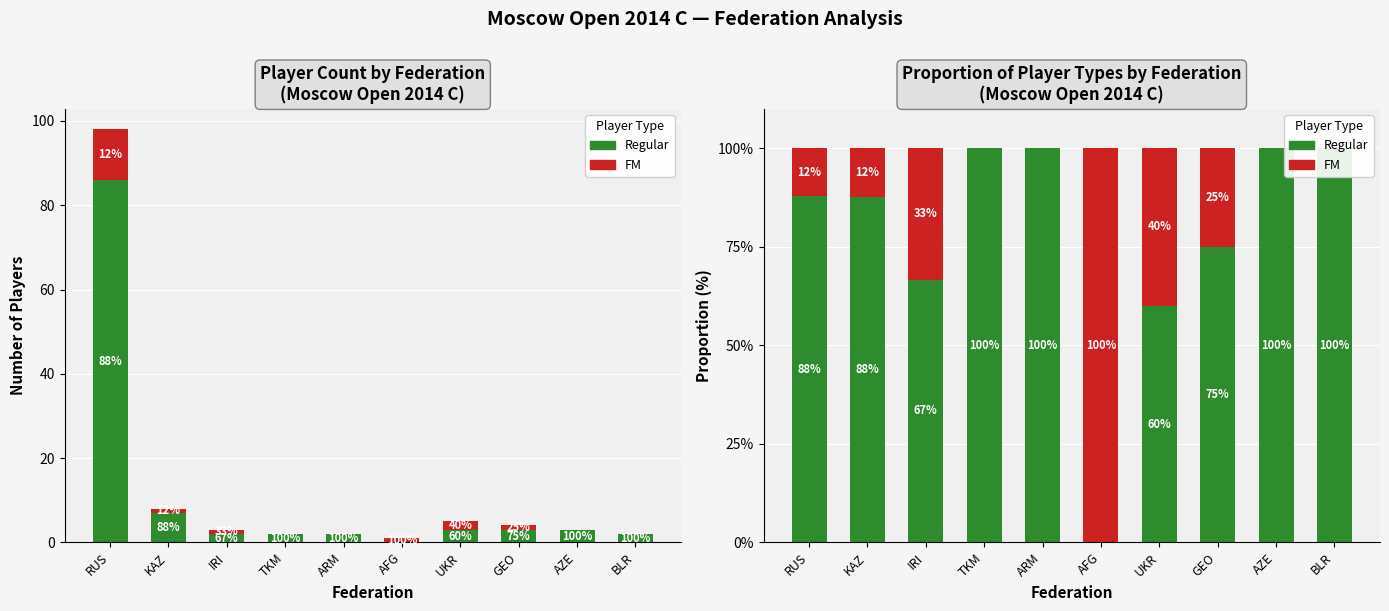

Rank the categories by Regular value from highest to lowest.

TKM, ARM, AZE, BLR, RUS, KAZ, GEO, IRI, UKR, AFG